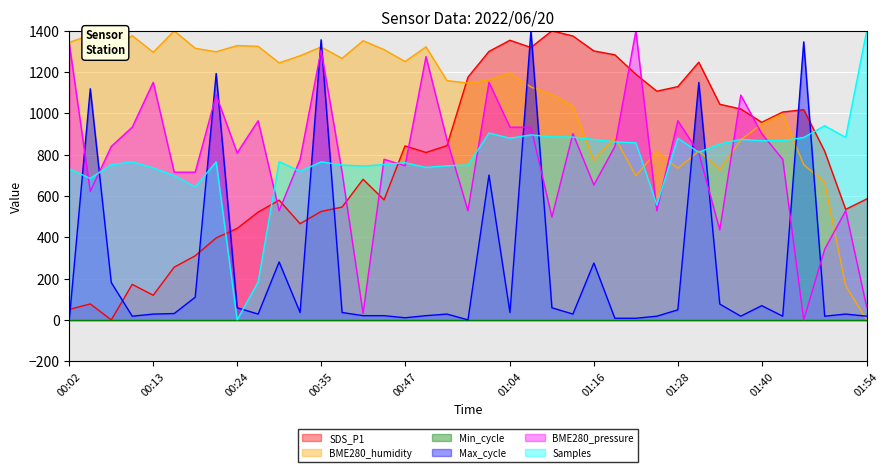

What is the label of the 20th point from the left?

00:56